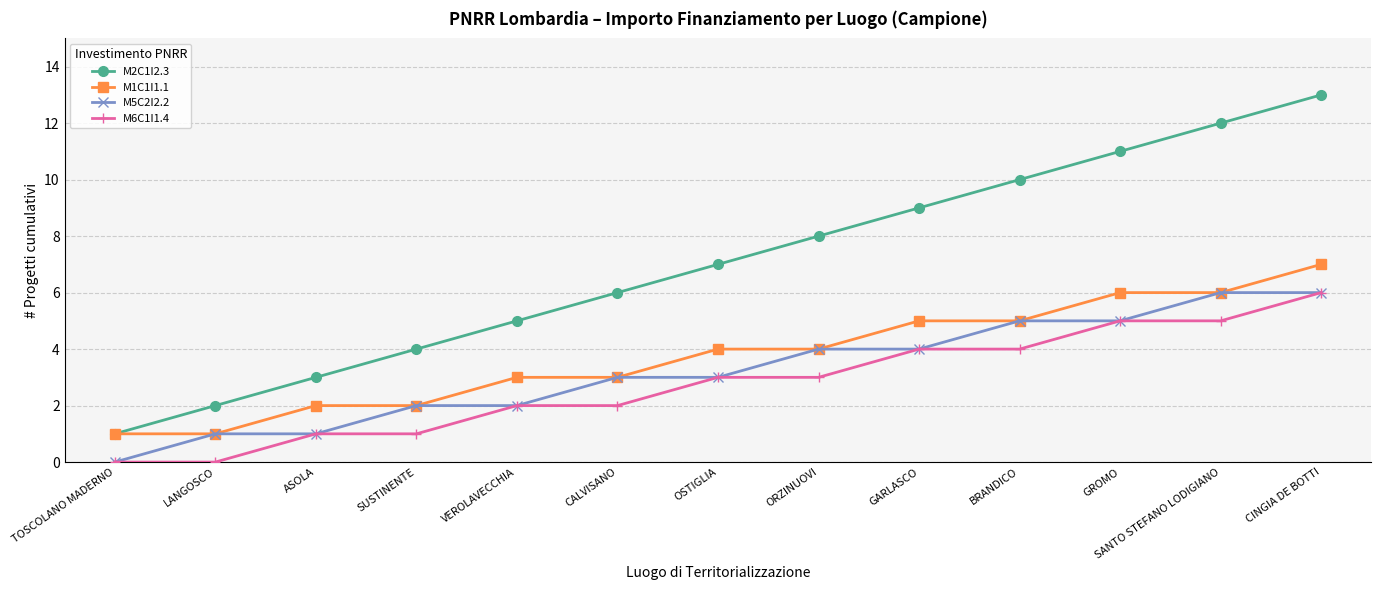

What is the maximum value shown in the chart?

13